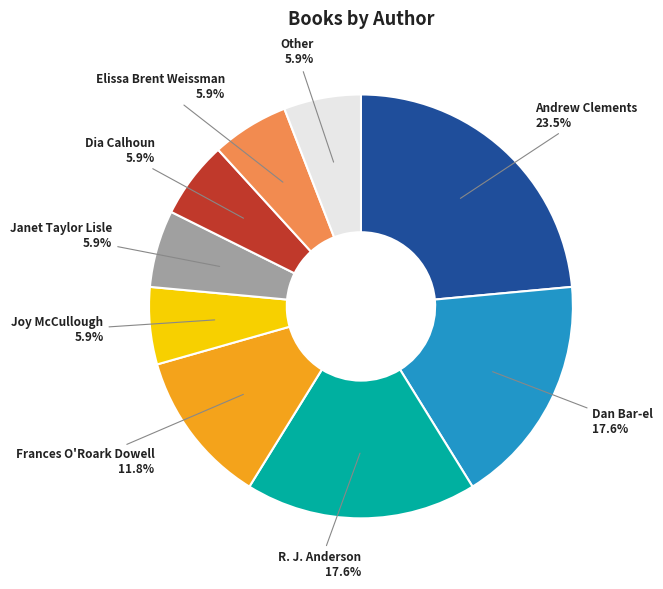

Is it true that Janet Taylor Lisle is 6% of the pie?

True